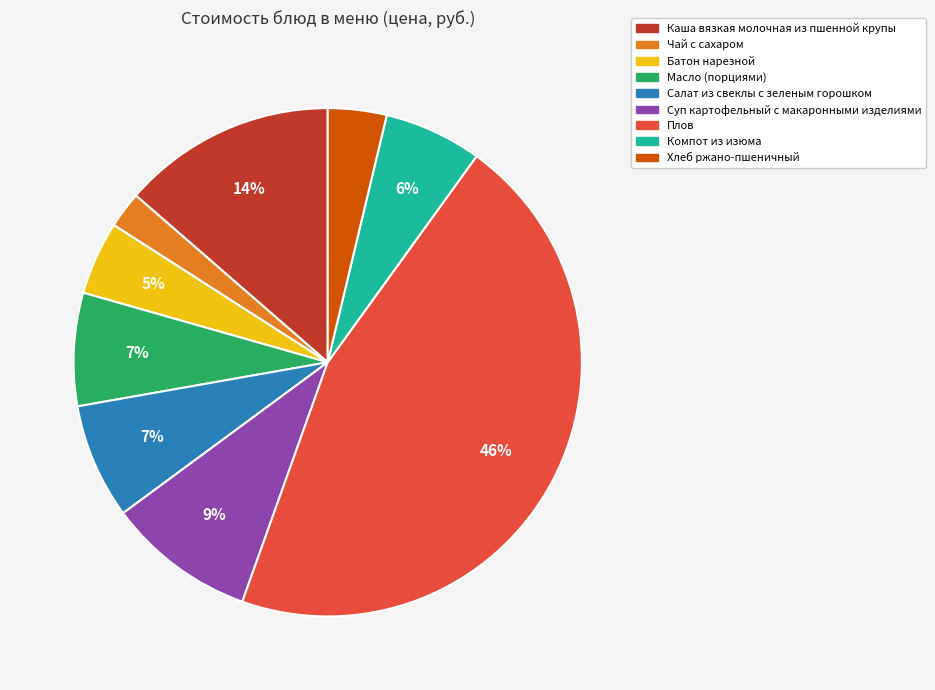

What is the ratio of the value at Масло (порциями) to the value at Суп картофельный с макаронными изделиями?

0.8